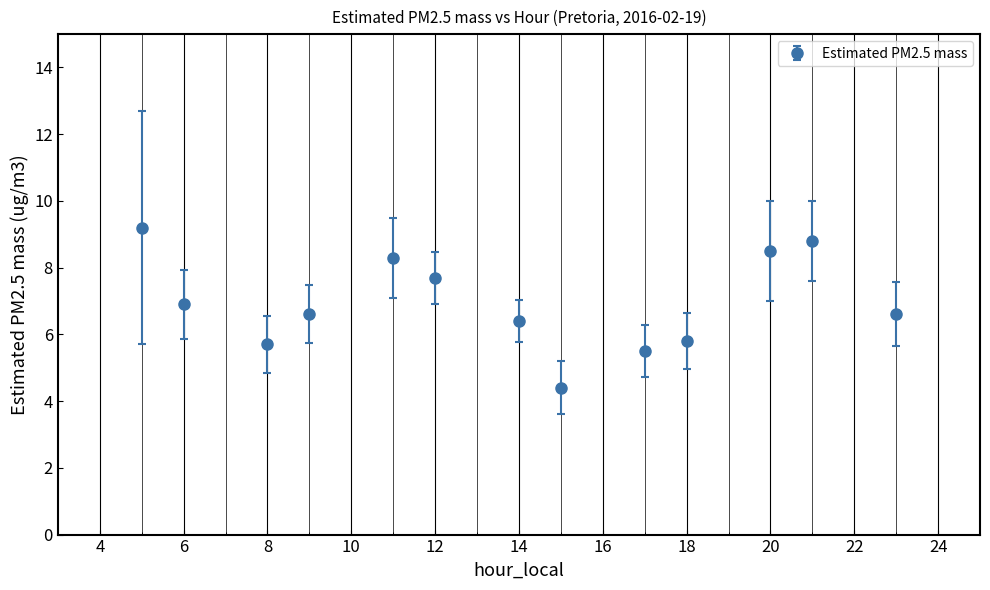

What is the average value?

7.0